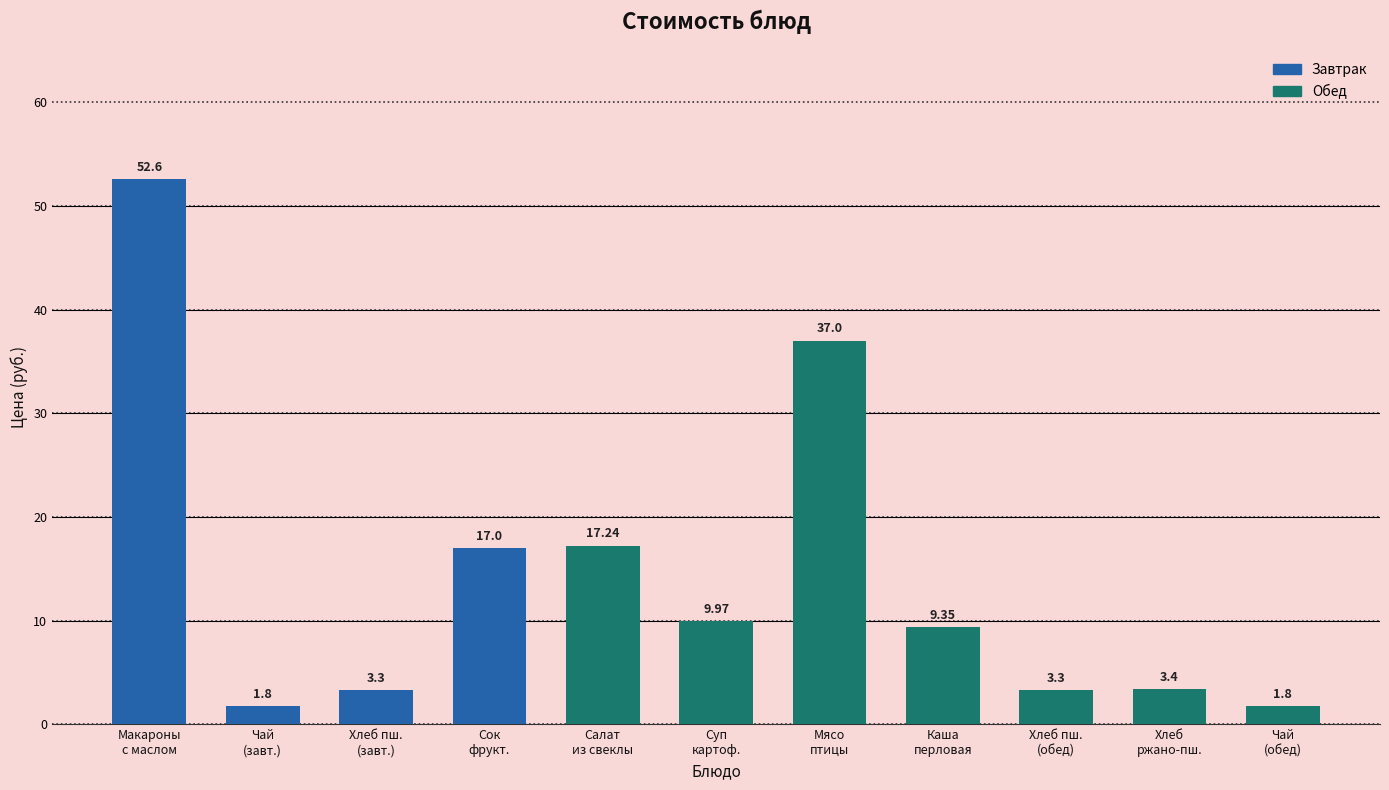

What is the approximate value at Чай с сахаром (обед)?

1.8